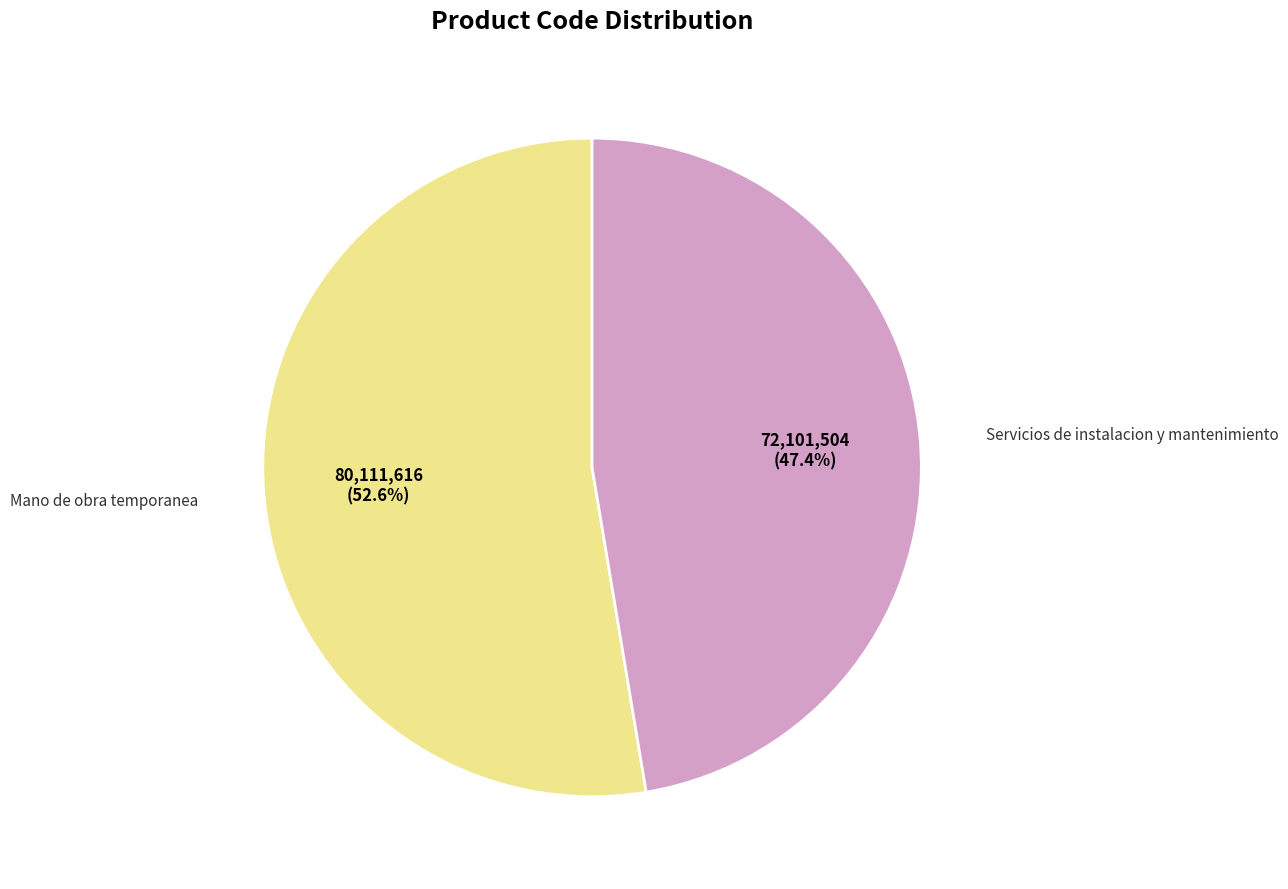

Does any single category account for the majority?

Yes